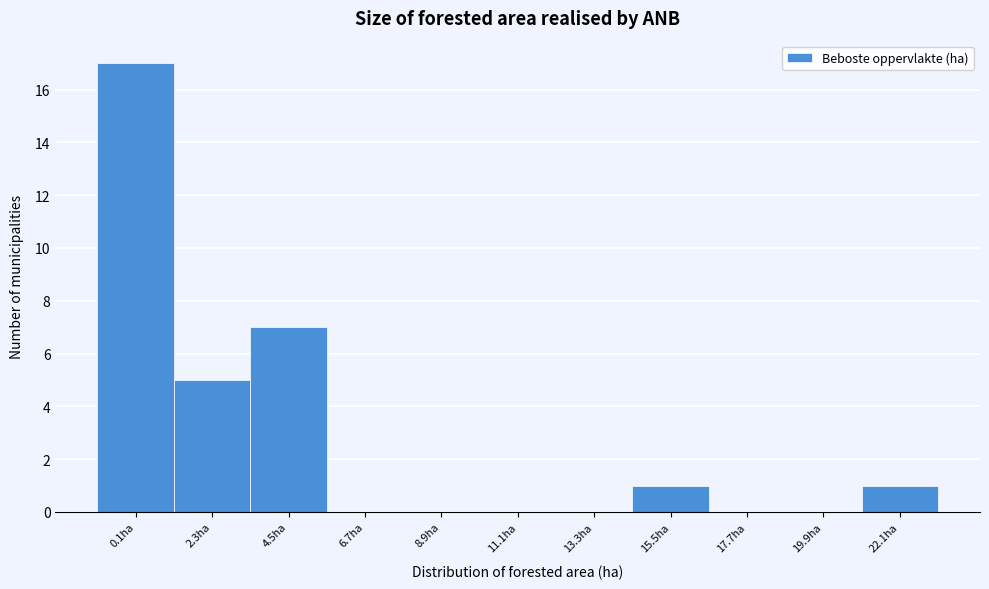

Reading left to right, list all the values displayed in this chart.

0.1ha=17	2.3ha=5	4.5ha=7	6.7ha=0	8.9ha=0	11.1ha=0	13.3ha=0	15.5ha=1	17.7ha=0	19.9ha=0	22.1ha=1